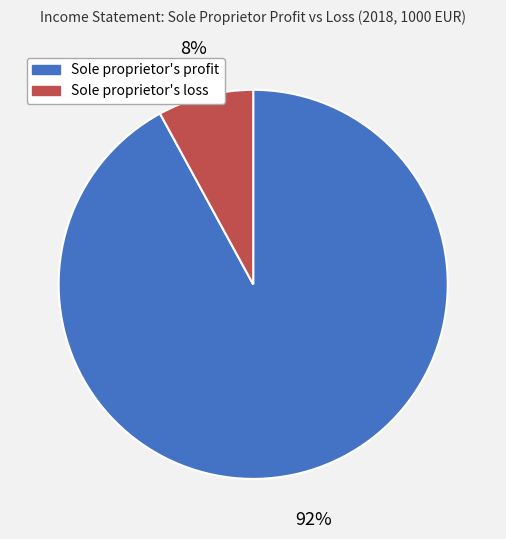

Do Sole proprietor's loss and Sole proprietor's profit together represent more than half of the pie?

Yes